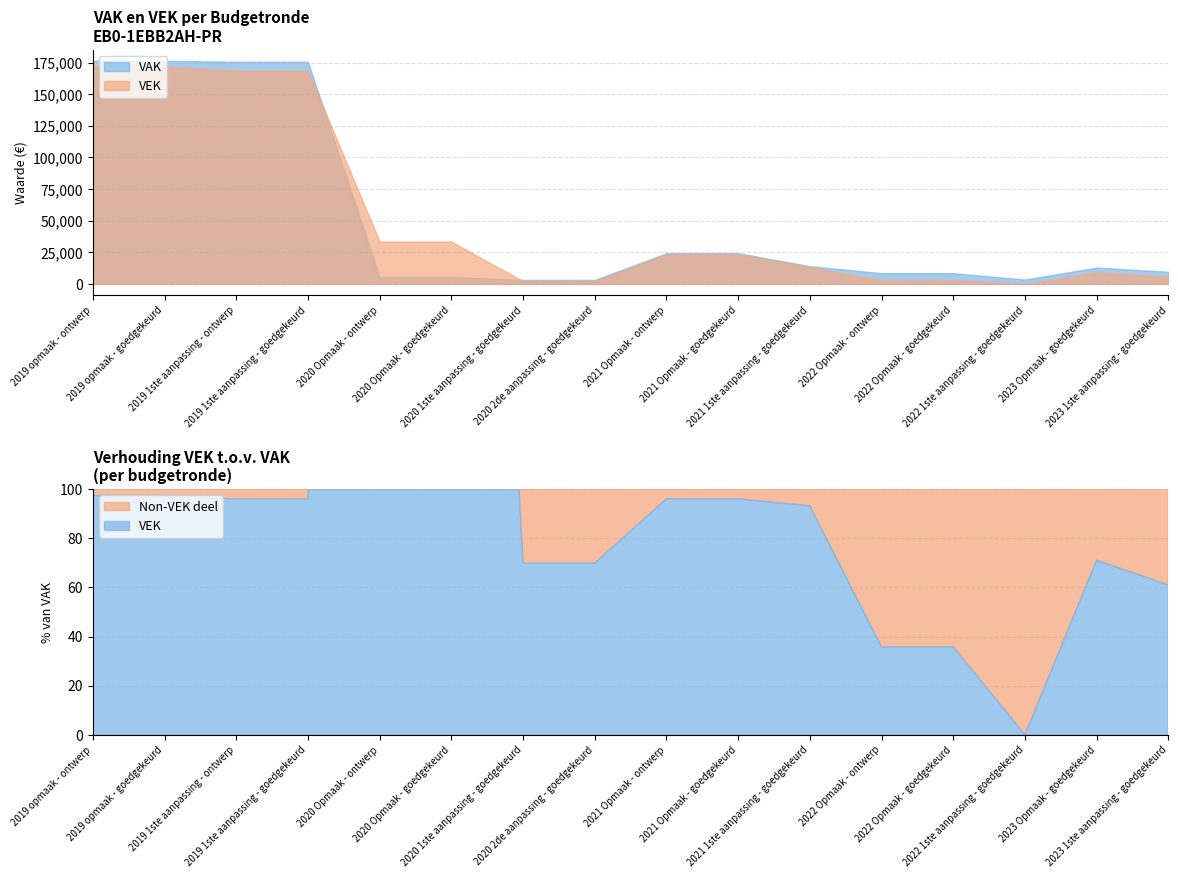

What position from the right is 2021 Opmaak - ontwerp?

8